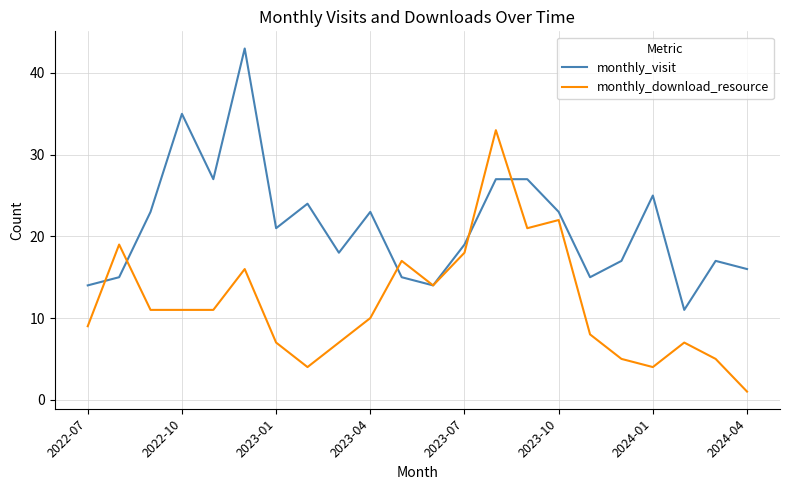

True or false: monthly_visit has more than 2 interior local peaks.

True